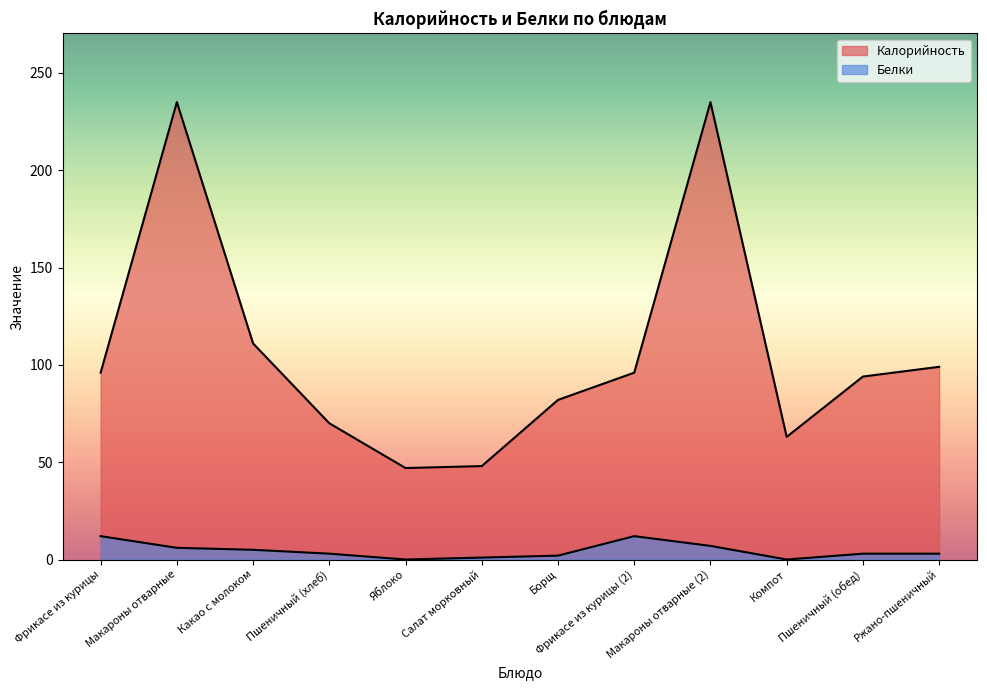

Reading left to right, transcribe all the data shown in this chart.

Калорийность: Фрикасе из курицы=96	Макароны отварные=235	Какао с молоком=111	Пшеничный (хлеб)=70	Яблоко=47	Салат морковный=48	Борщ=82	Фрикасе из курицы (2)=96	Макароны отварные (2)=235	Компот=63	Пшеничный (обед)=94	Ржано-пшеничный=99
Белки: Фрикасе из курицы=12	Макароны отварные=6	Какао с молоком=5	Пшеничный (хлеб)=3	Яблоко=0	Салат морковный=1	Борщ=2	Фрикасе из курицы (2)=12	Макароны отварные (2)=7	Компот=0	Пшеничный (обед)=3	Ржано-пшеничный=3